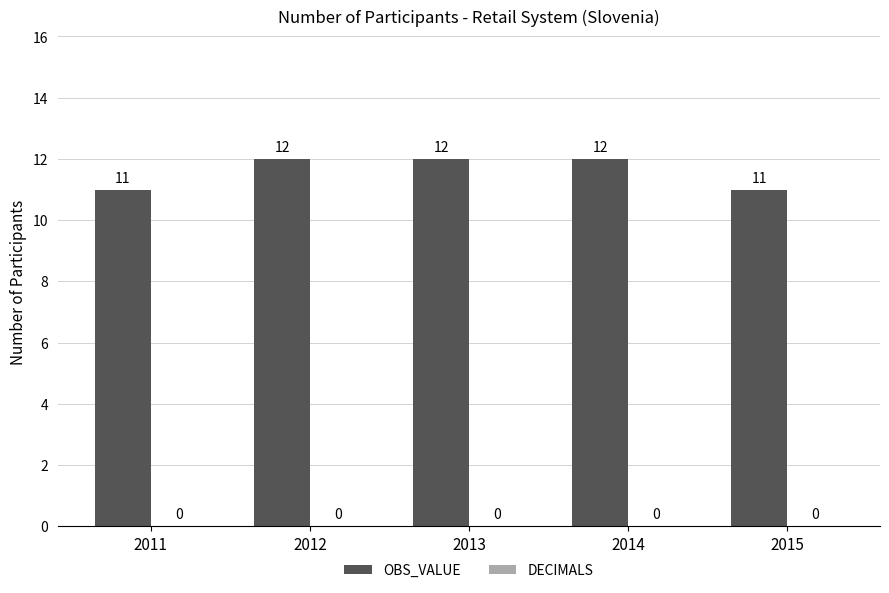

Reading left to right, extract all data points from this chart.

11	12	12	12	11